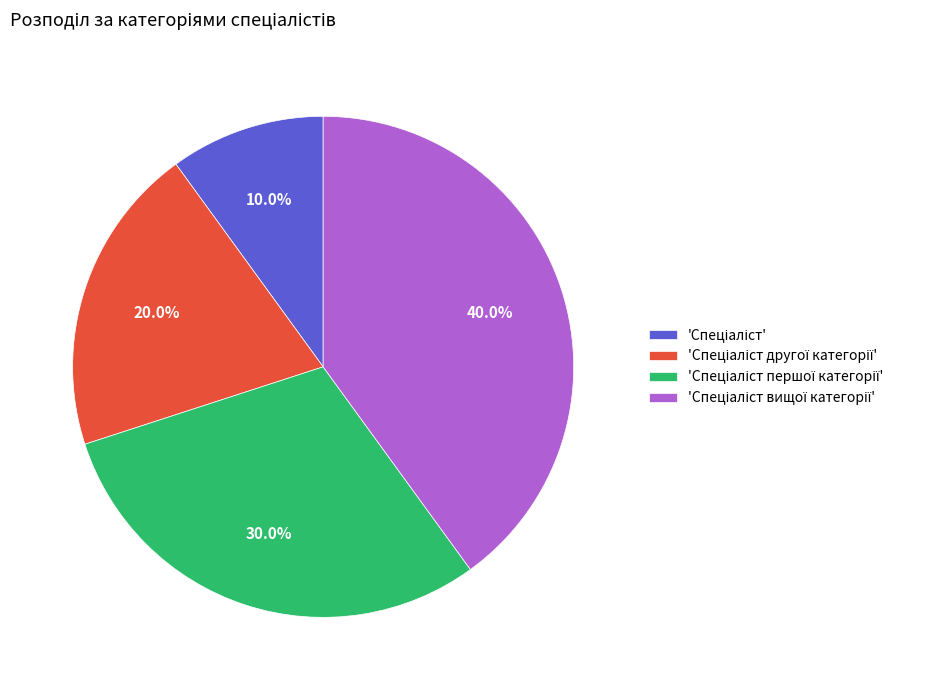

Is there any slice that represents more than half of the pie?

No